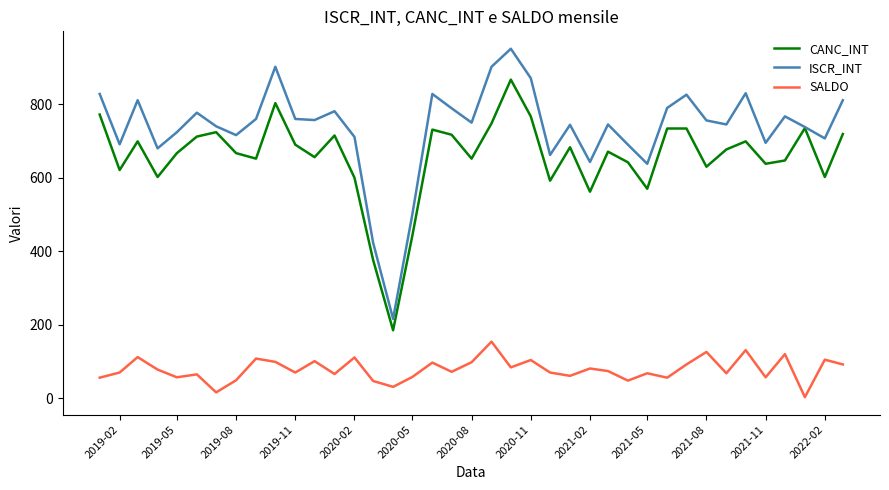

Which series has the widest spread of values?

ISCR_INT